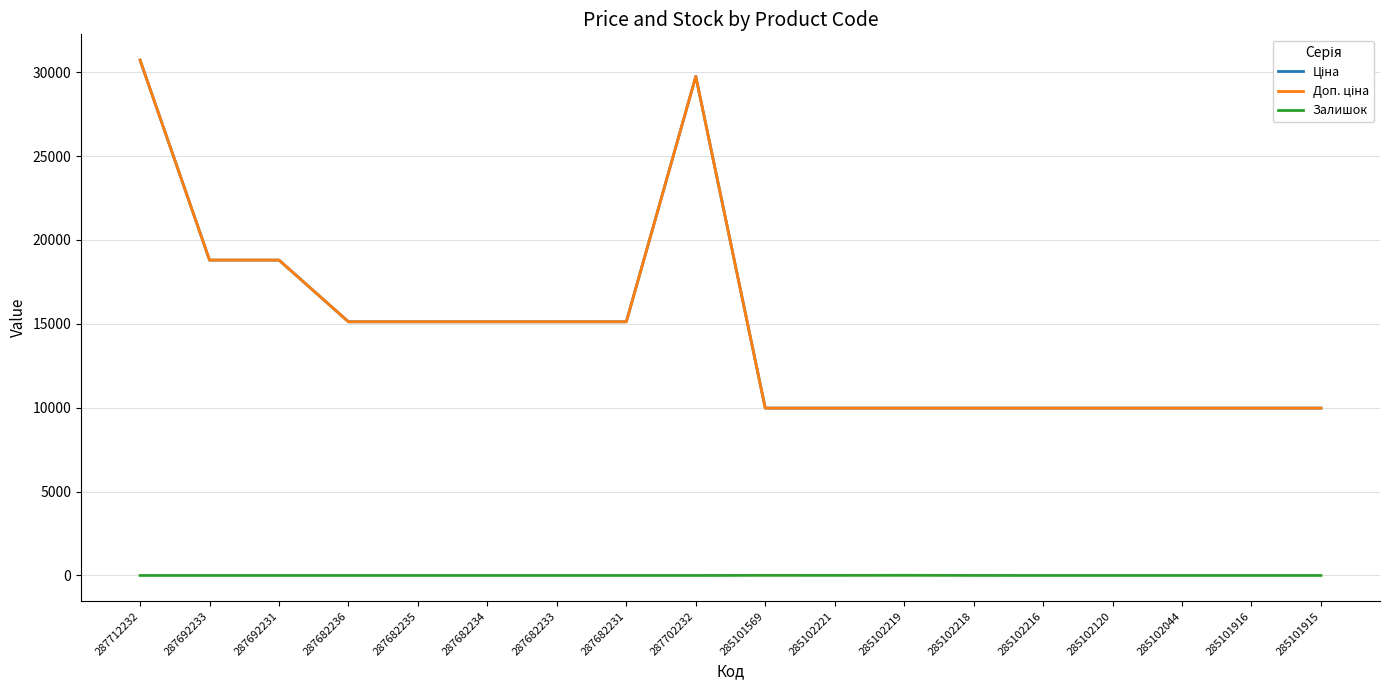

Does the chart have visible grid lines?

Yes